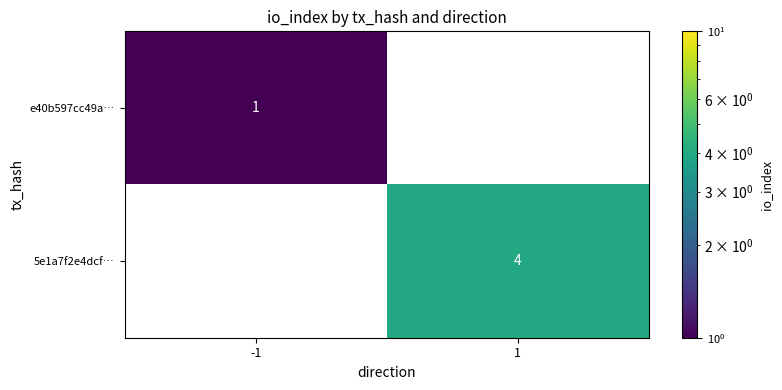

Is it true that 5e1a7f2e4dcf… equals 4 at 1?

True